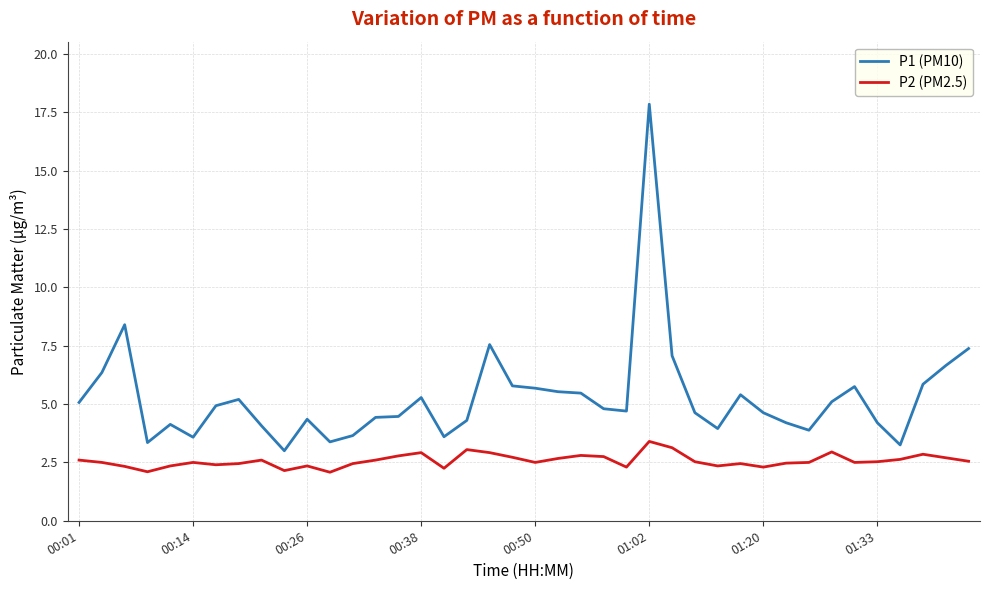

What is the difference between the maximum and minimum values in the P2 (PM2.5) series?

1.3